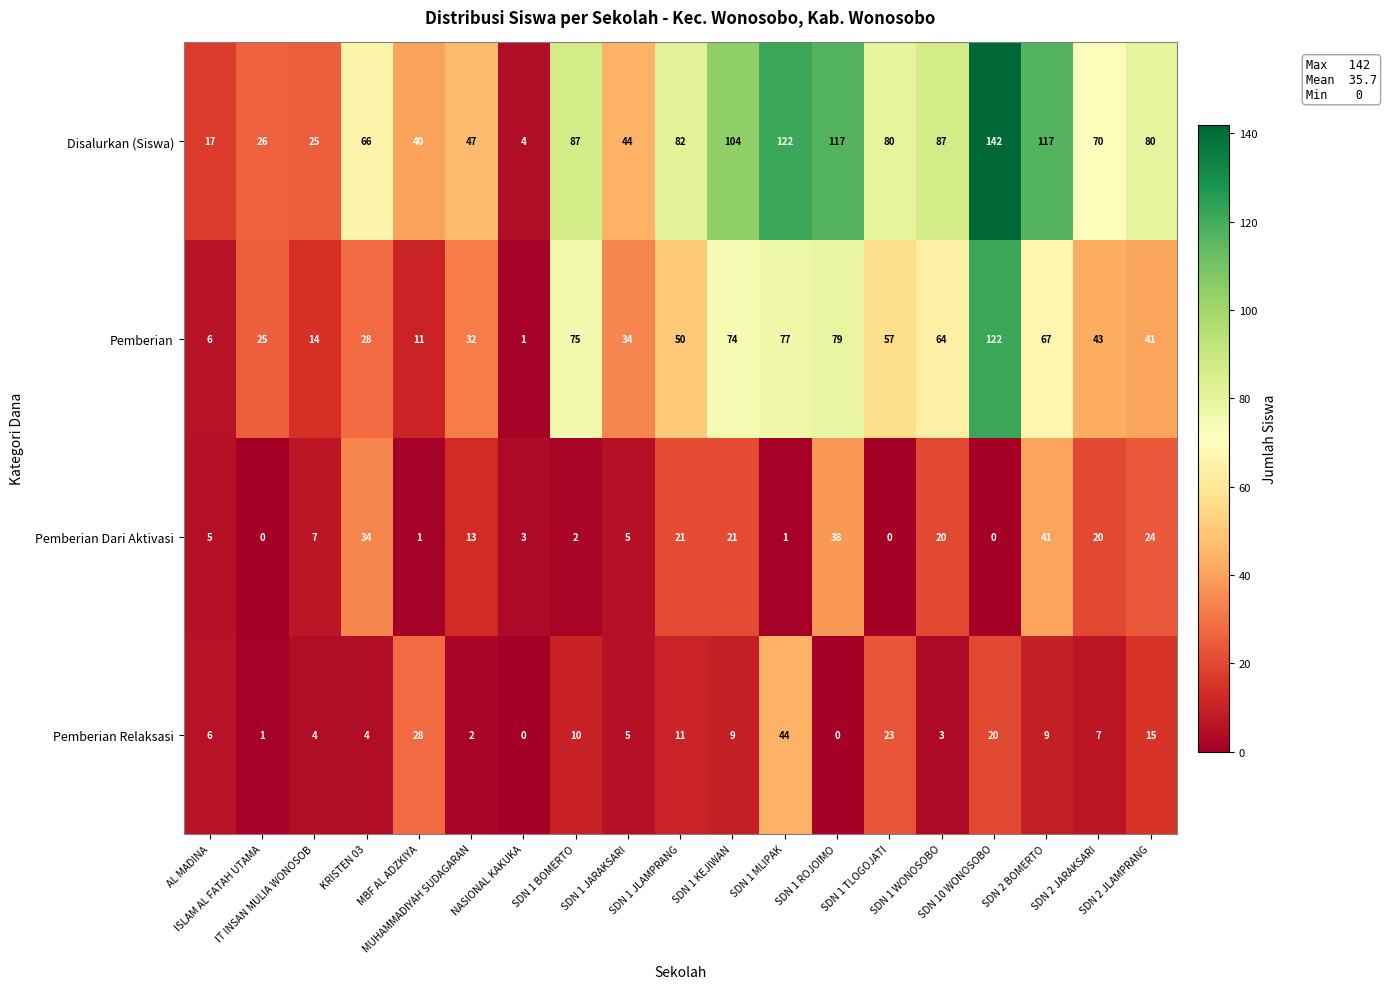

What is the maximum value shown in the chart?

142